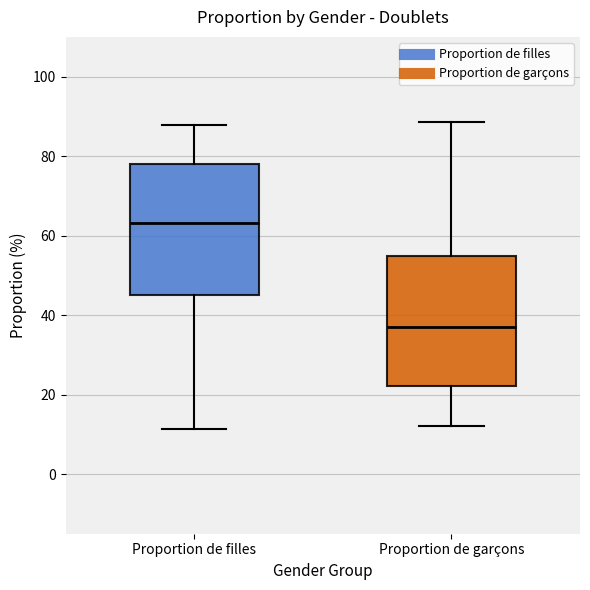

Where does the upper whisker of the box for Proportion de filles end on the y-axis? The values are not printed on the chart, so give them approximately, as read against the axis.

88